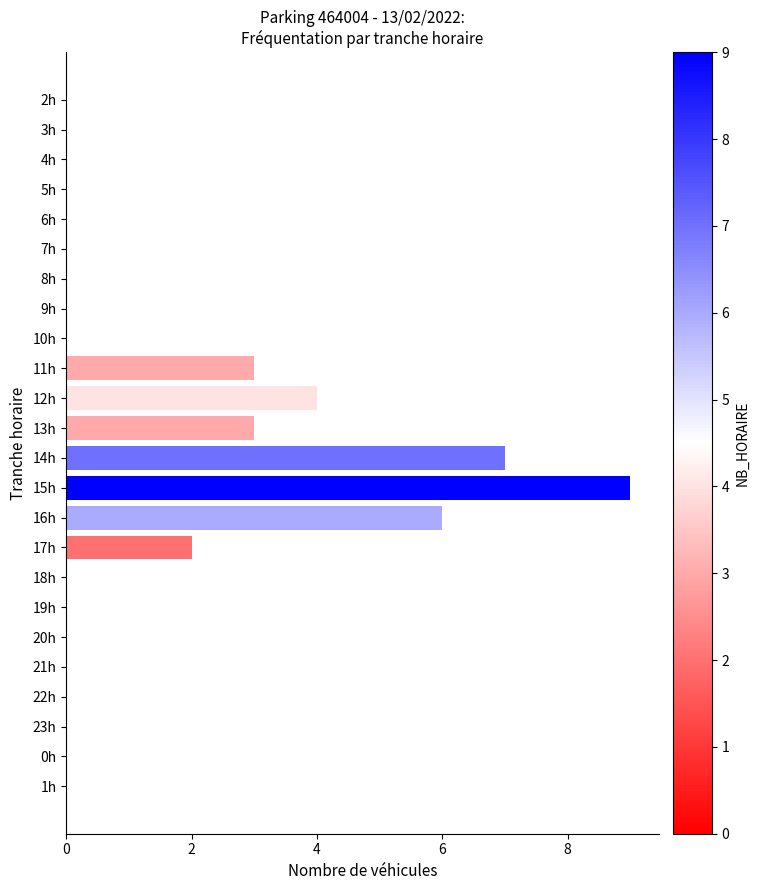

Reading bottom to top, list all the values displayed in this chart.

1h=0	0h=0	23h=0	22h=0	21h=0	20h=0	19h=0	18h=0	17h=2	16h=6	15h=9	14h=7	13h=3	12h=4	11h=3	10h=0	9h=0	8h=0	7h=0	6h=0	5h=0	4h=0	3h=0	2h=0